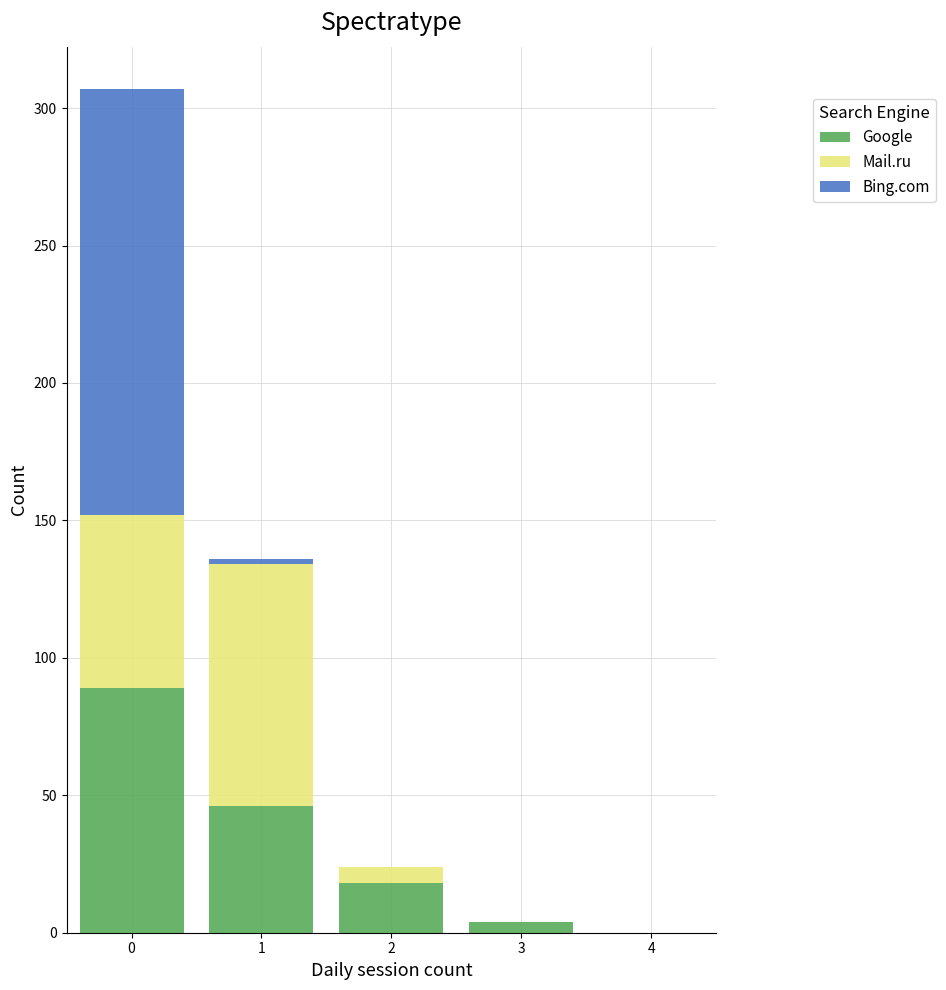

What is the total height of the stacked bar covering 0.5 to 1.5 on the x-axis? The values are not printed on the chart, so give them approximately, as read against the axis.

135